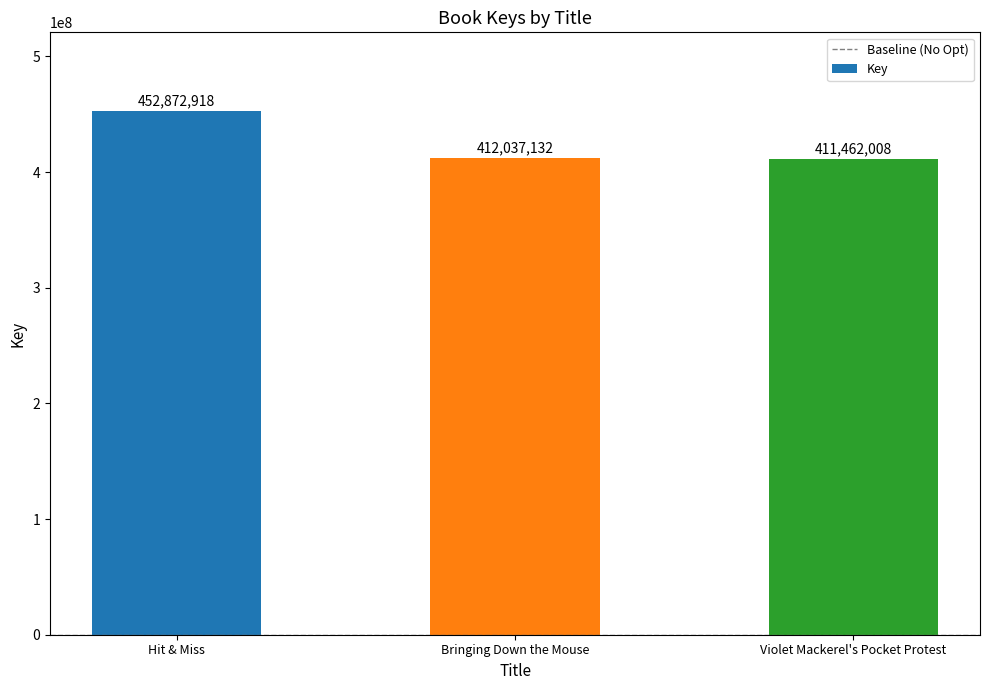

How many bars are there in total?

3